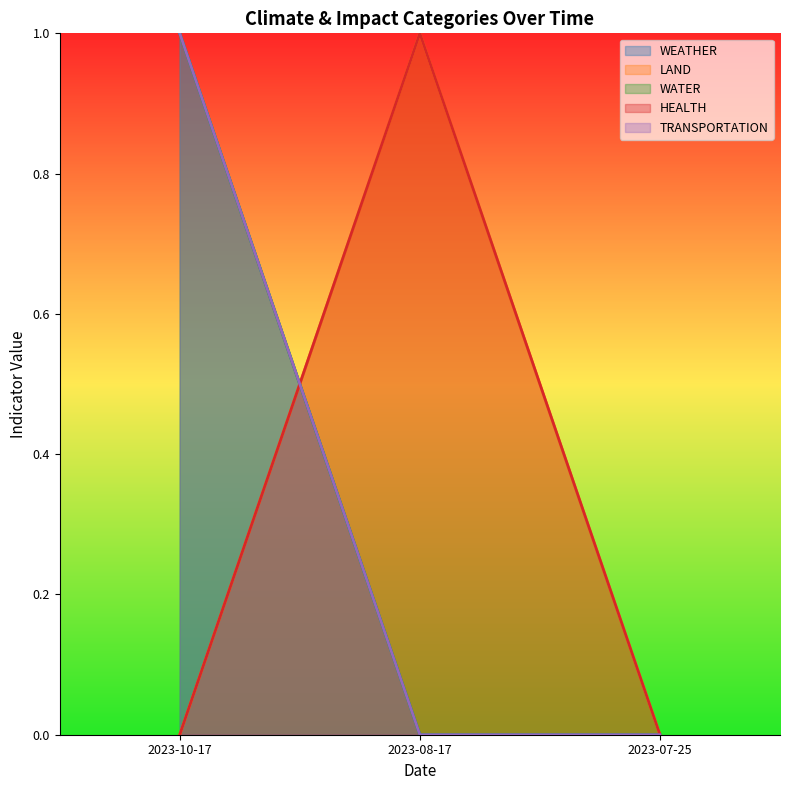

Reading left to right, list all the values displayed in this chart.

WEATHER: 2023-10-17=1	2023-08-17=0	2023-07-25=0
LAND: 2023-10-17=0	2023-08-17=1	2023-07-25=0
WATER: 2023-10-17=1	2023-08-17=0	2023-07-25=0
HEALTH: 2023-10-17=0	2023-08-17=1	2023-07-25=0
TRANSPORTATION: 2023-10-17=1	2023-08-17=0	2023-07-25=0